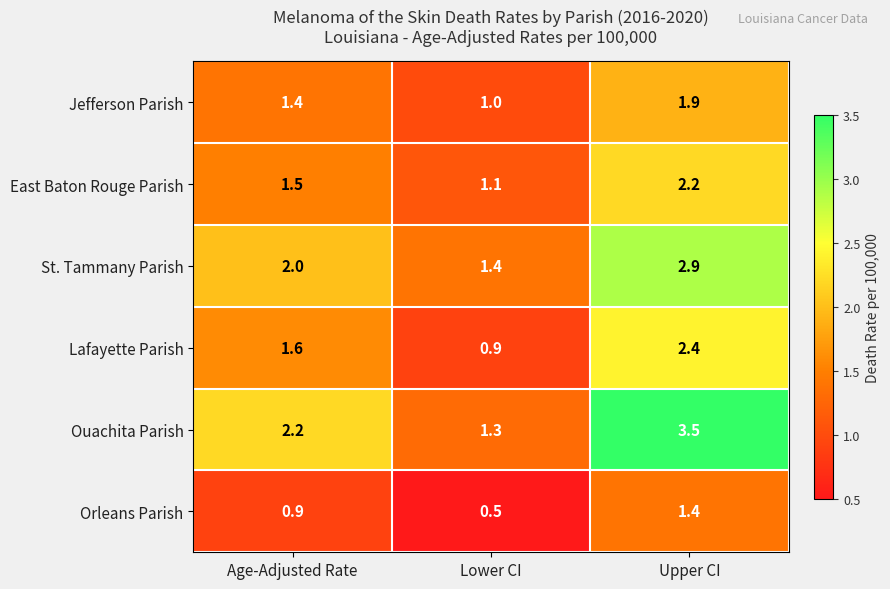

Which series has the widest spread of values?

Ouachita Parish